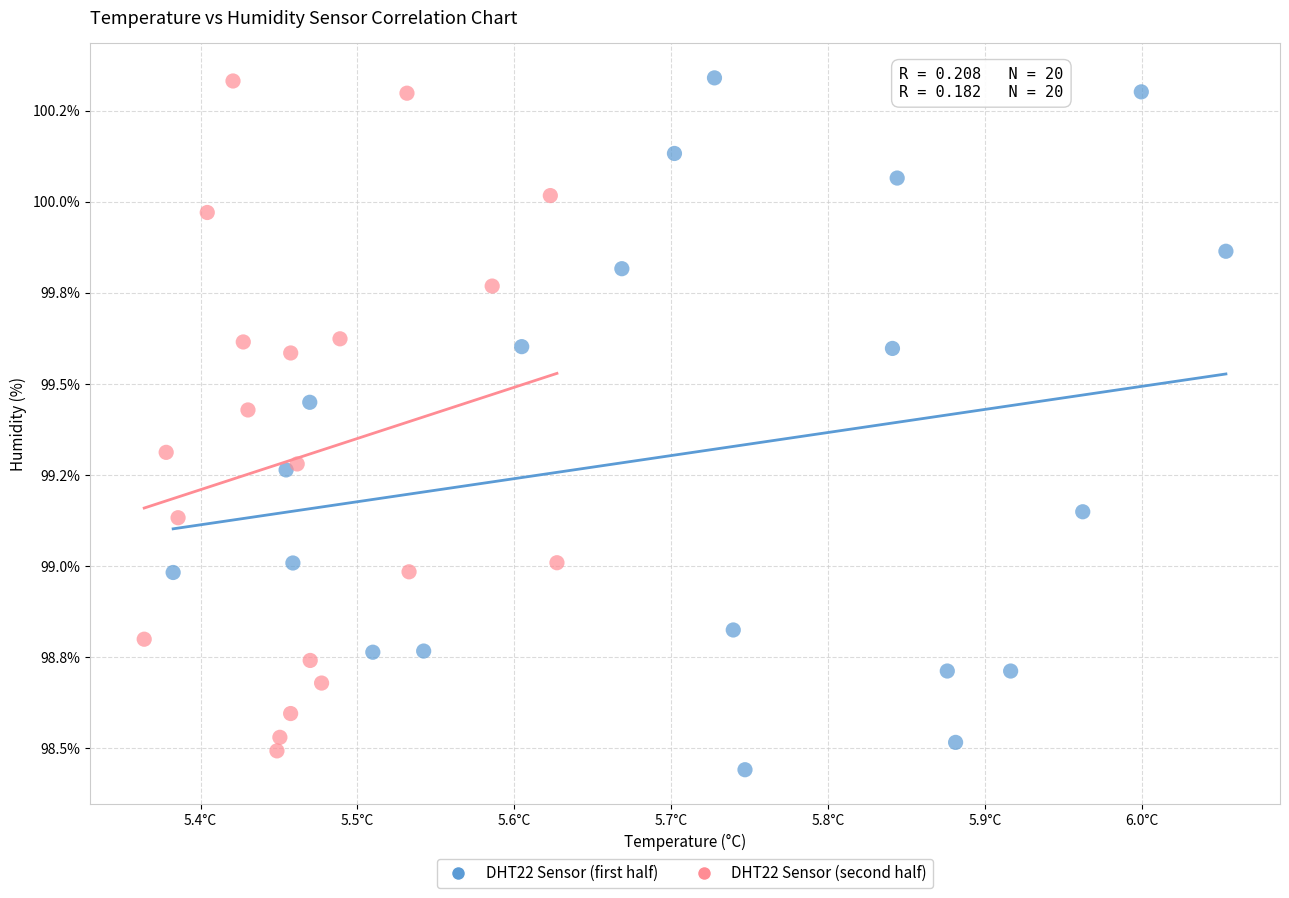

What are all the series names shown in the legend?

DHT22 Sensor (first half), DHT22 Sensor (second half)